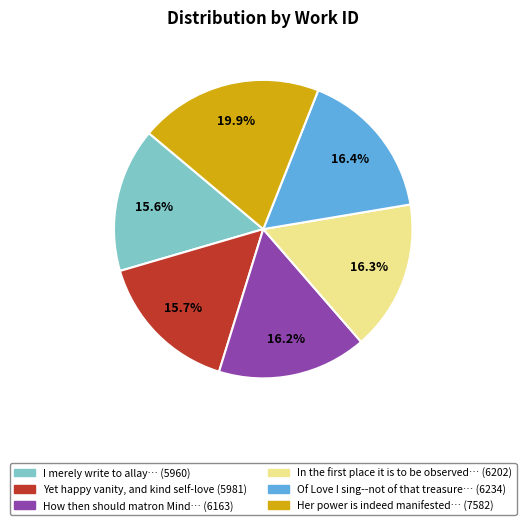

Is there any slice that represents more than half of the pie?

No